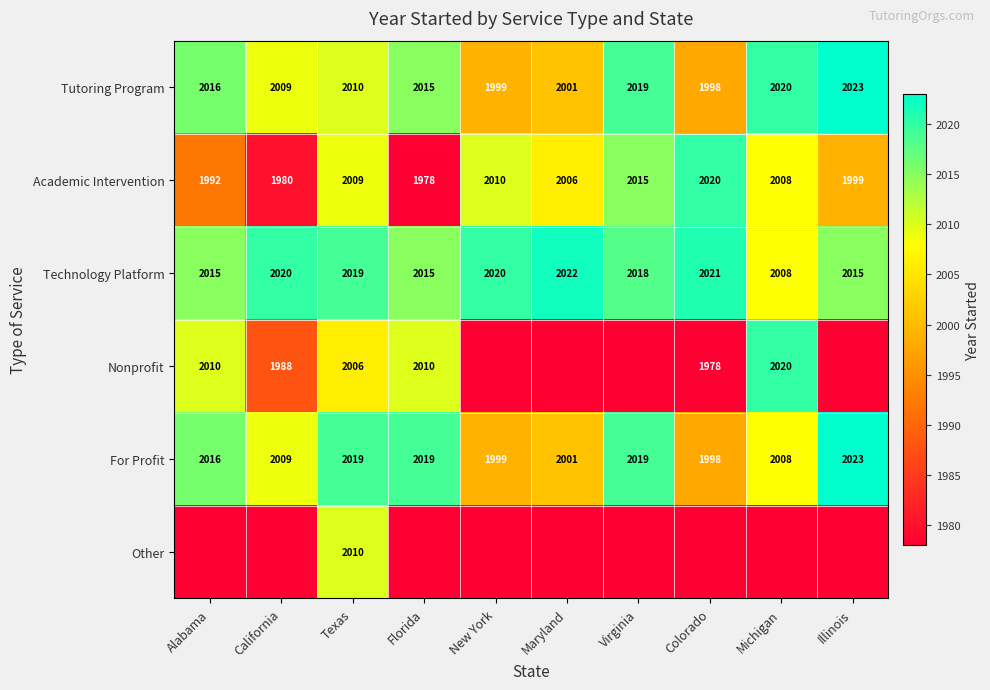

What is the difference between the maximum and second lowest values in the For Profit series?

24